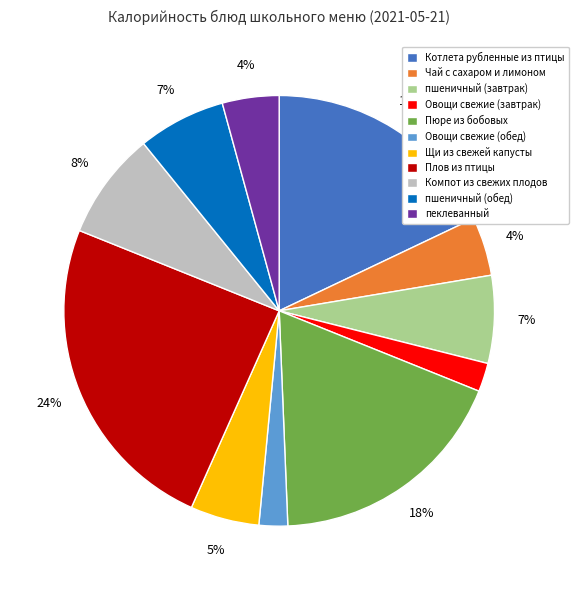

How many segments does this pie chart have?

11